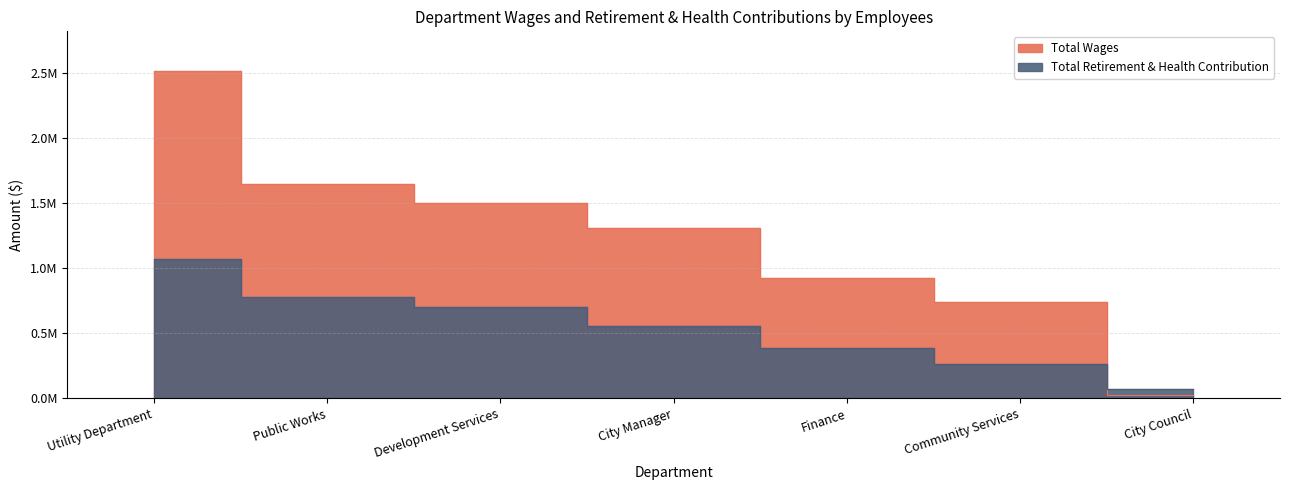

What are all the series names shown in the legend?

Total Wages, Total Retirement & Health Contribution